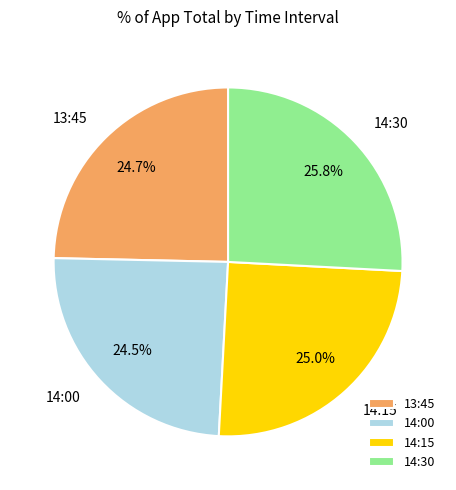

Which category has the biggest portion of the pie?

14:30